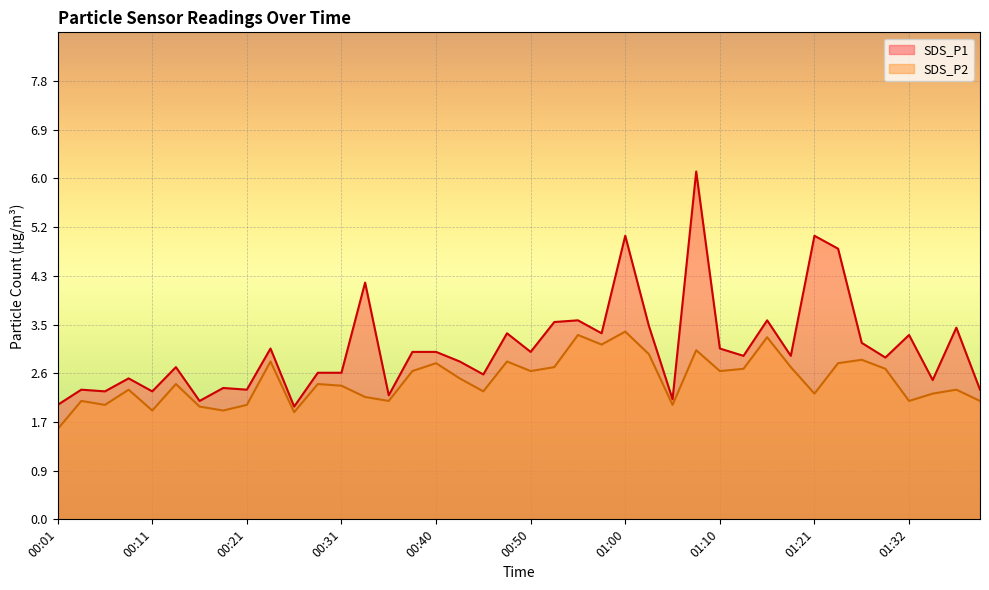

What is the value of the SDS_P2 point at the 26th from the left?

2.9